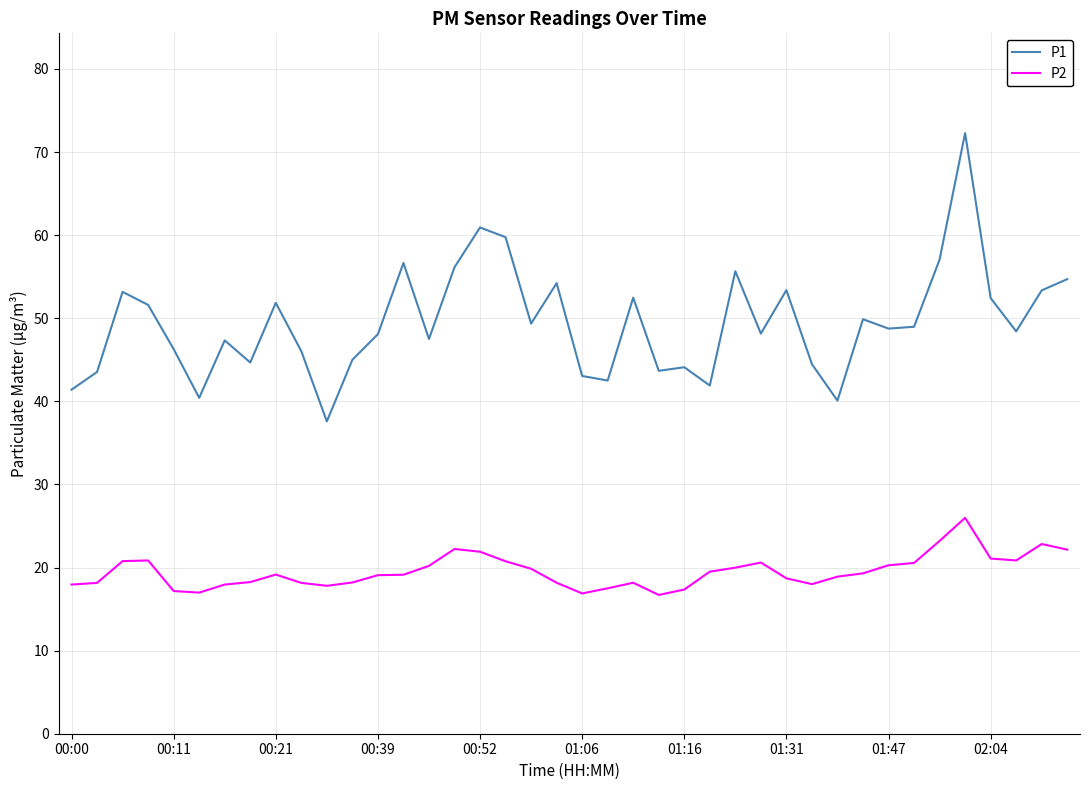

What is the minimum value shown in the chart?

16.7